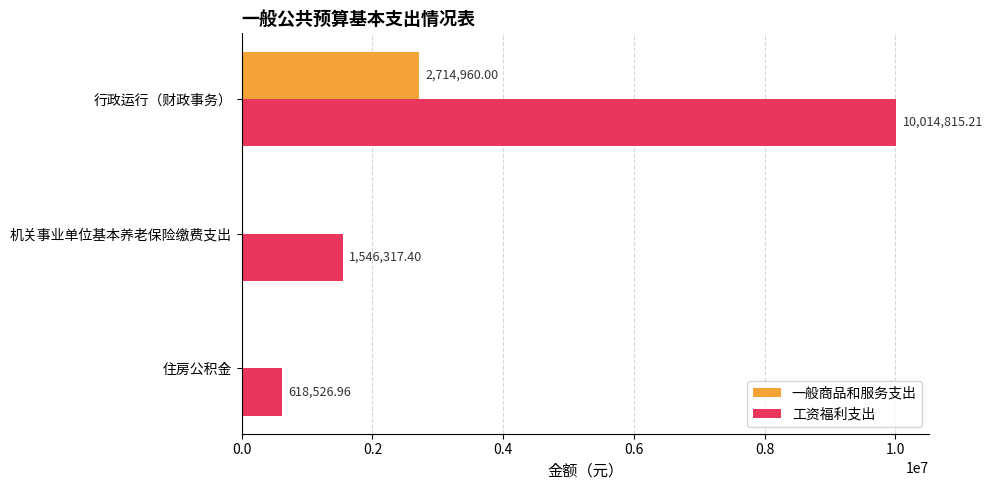

Between 住房公积金 and 行政运行（财政事务）, which series saw the biggest shift?

工资福利支出